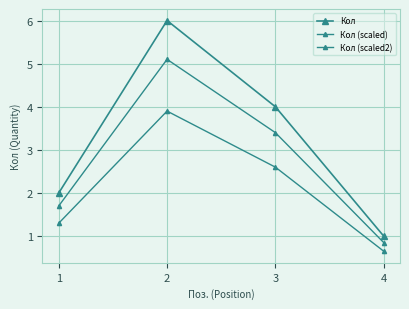

What is the sum of the Кол values at 2 and 3?

10.0